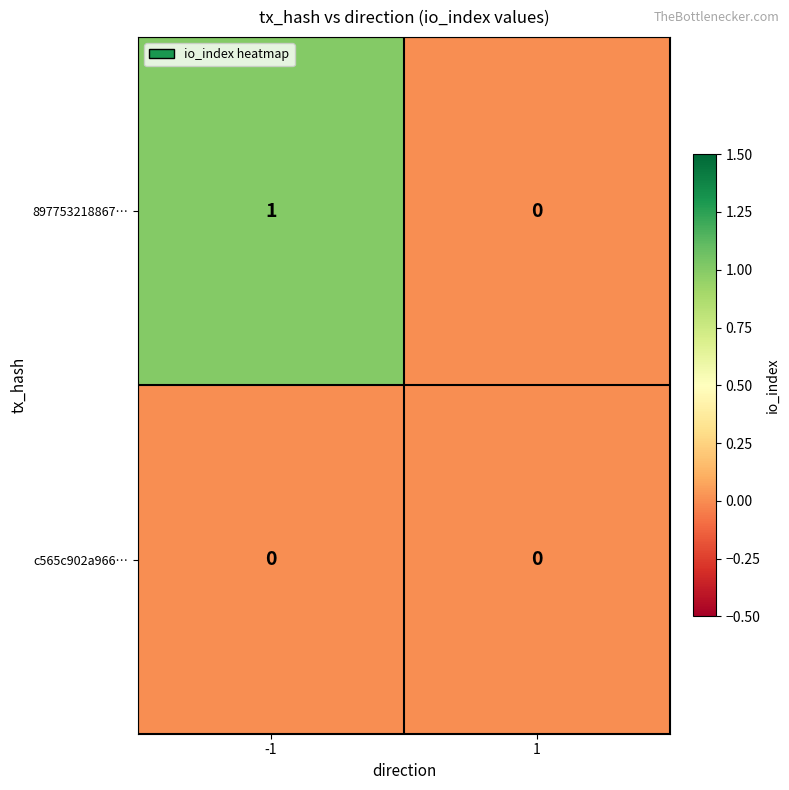

Reading right to left, list all the values displayed in this chart.

897753218867…: 1=0	-1=1
c565c902a966…: 1=0	-1=0